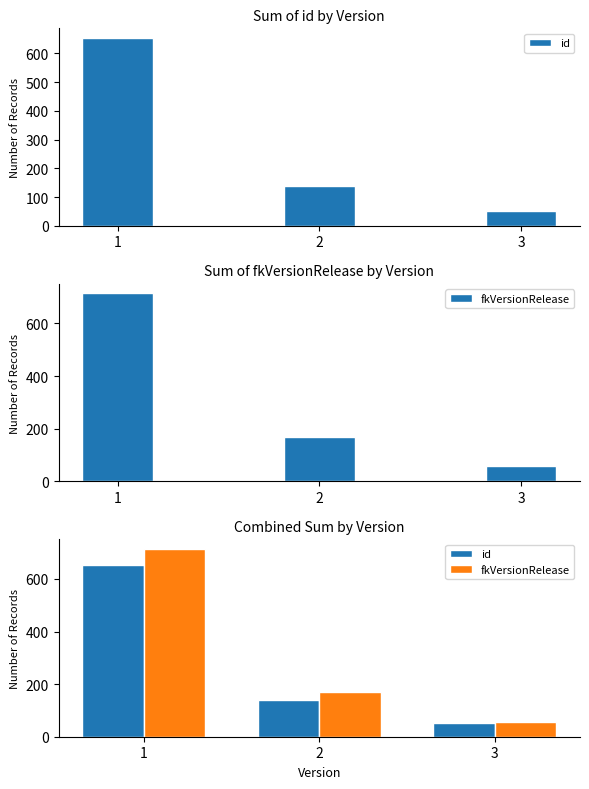

Reading right to left, list all the values displayed in this chart.

id: 53	138	654
fkVersionRelease: 57	169	715